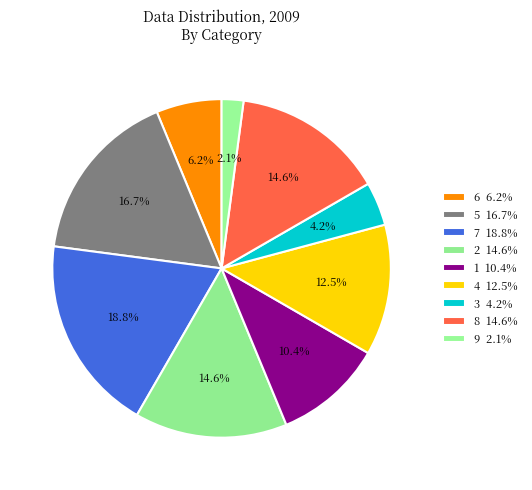

To the nearest percent, what portion does 1 represent?

10%